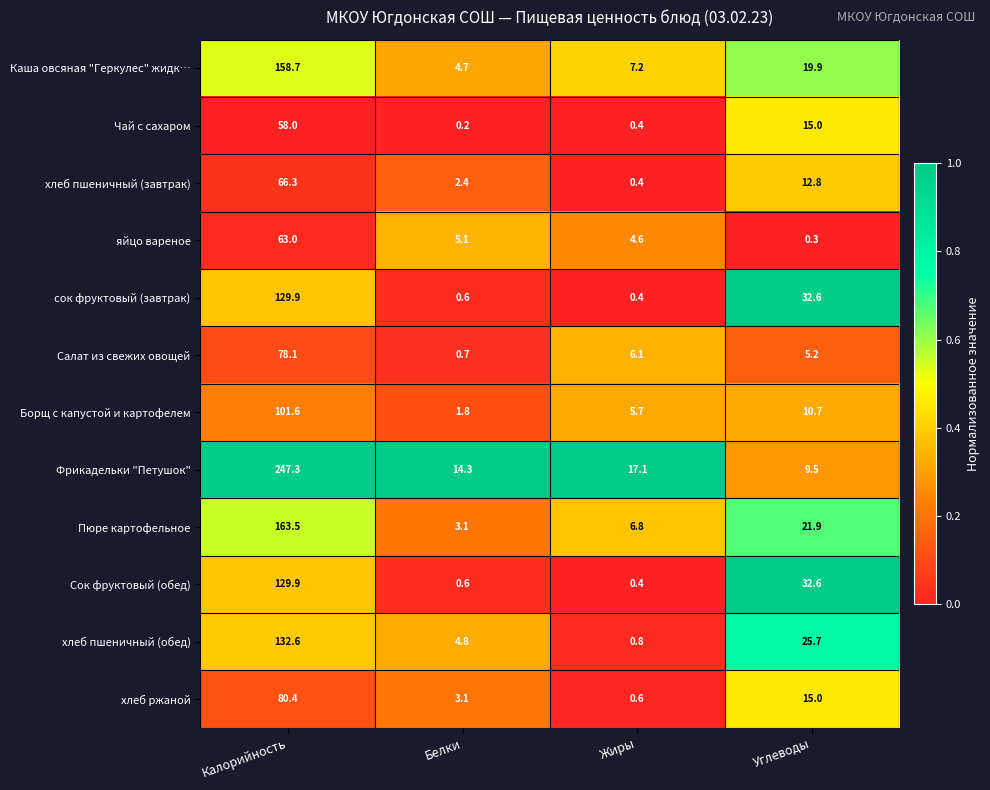

What is the difference between the maximum and minimum values in the хлеб пшеничный (завтрак) series?

65.9